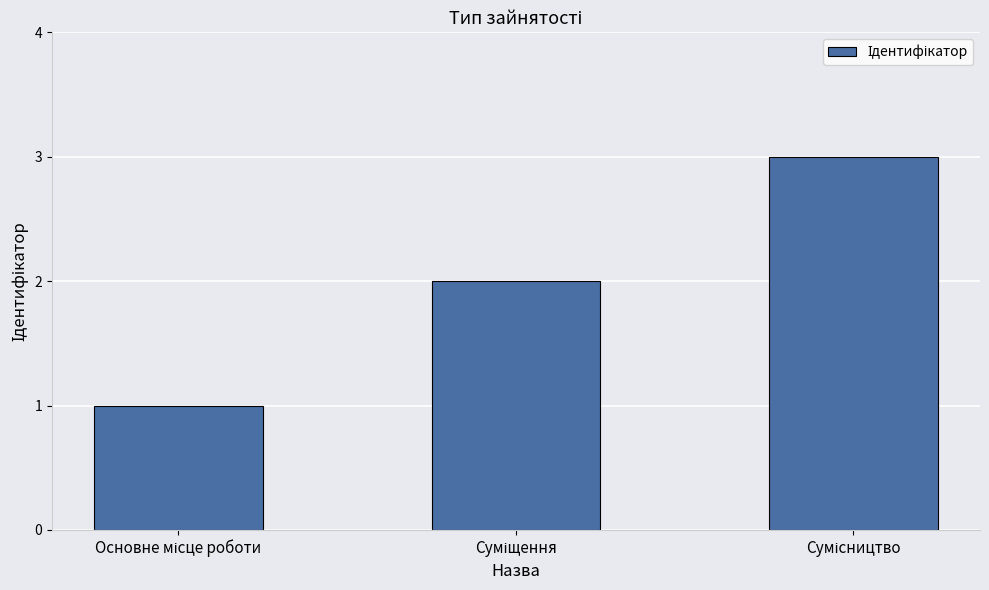

Are the bars grouped side by side (vs. stacked)?

No